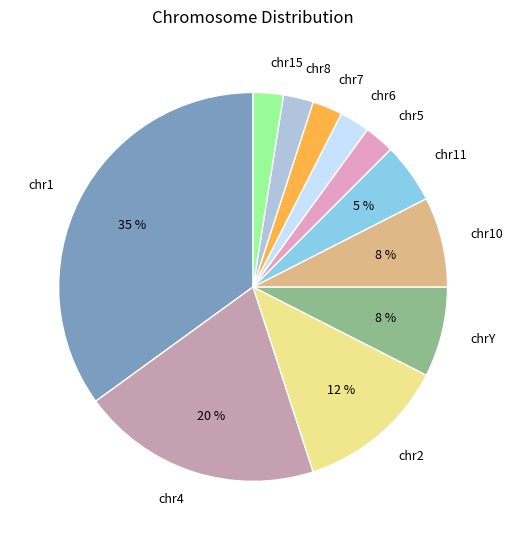

What percentage is the chr4 slice, to the nearest percent?

20%